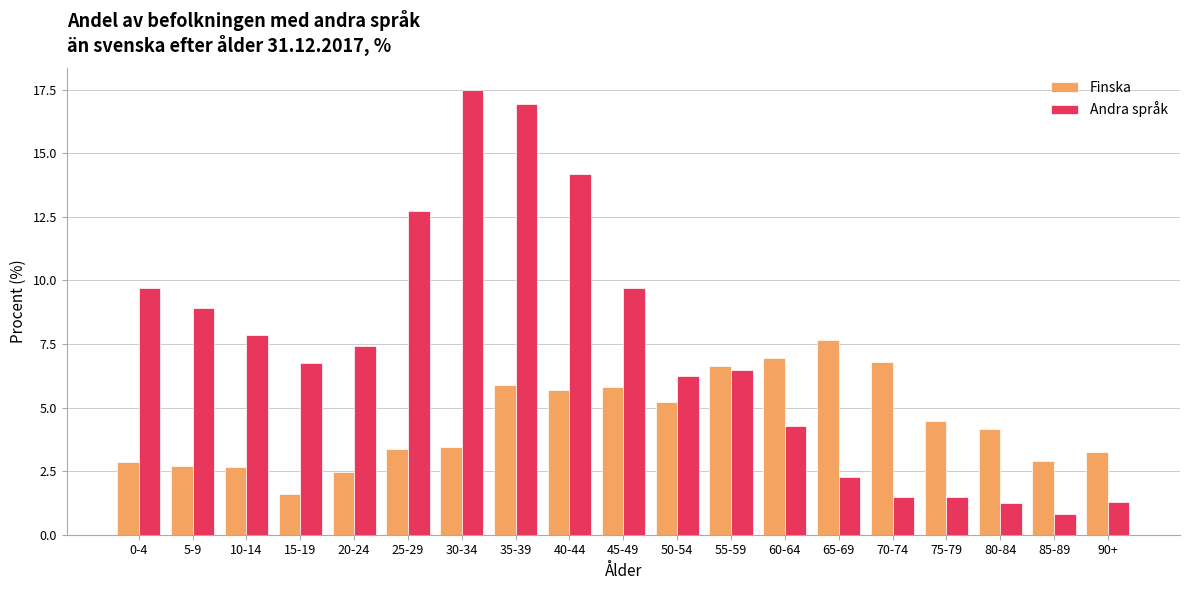

What is the difference between the maximum and minimum values in the Finska series?

6.1